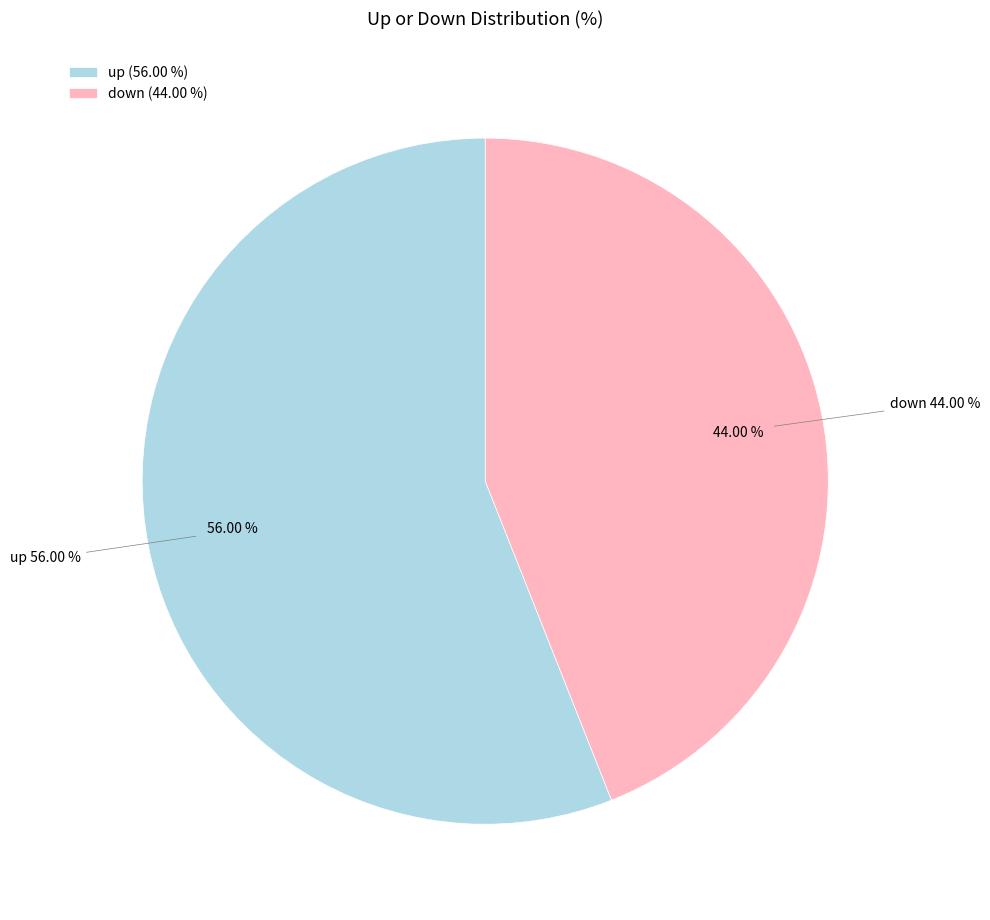

What is the change in value from up to down?

-12